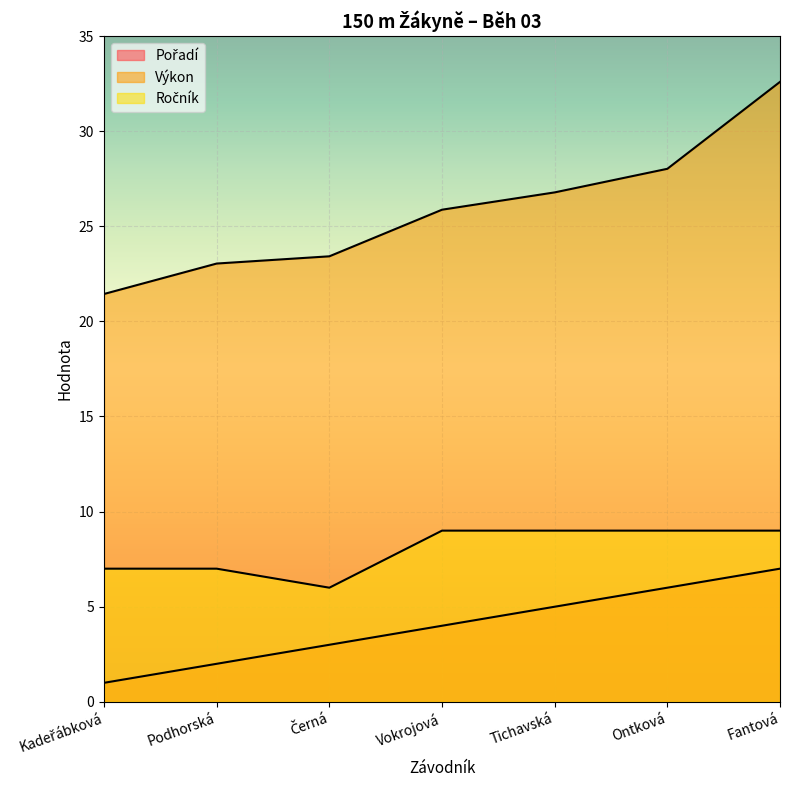

What is the average value of the Ročník series?

8.0